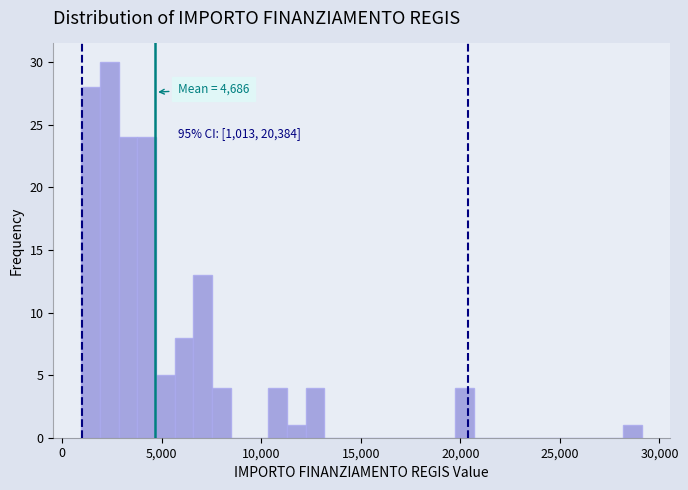

Read against the x-axis, roughly where is the centre of the tallest bar?

2500